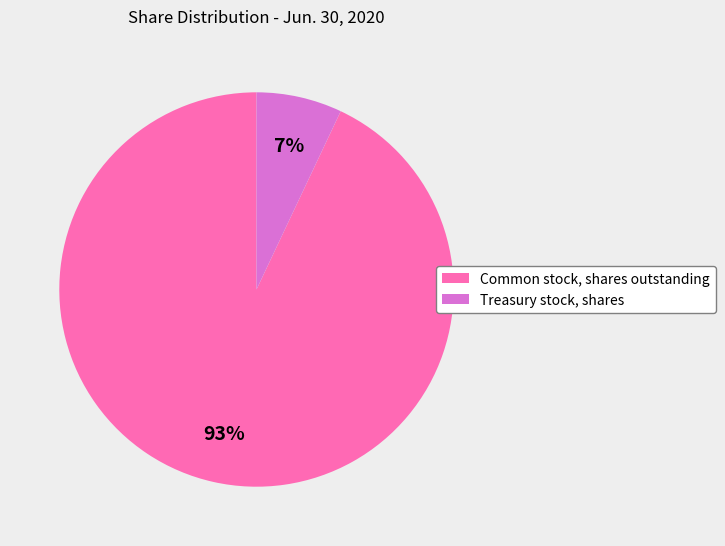

To the nearest percent, what is the difference between the Treasury stock, shares and Common stock, shares outstanding slice percentages?

86%